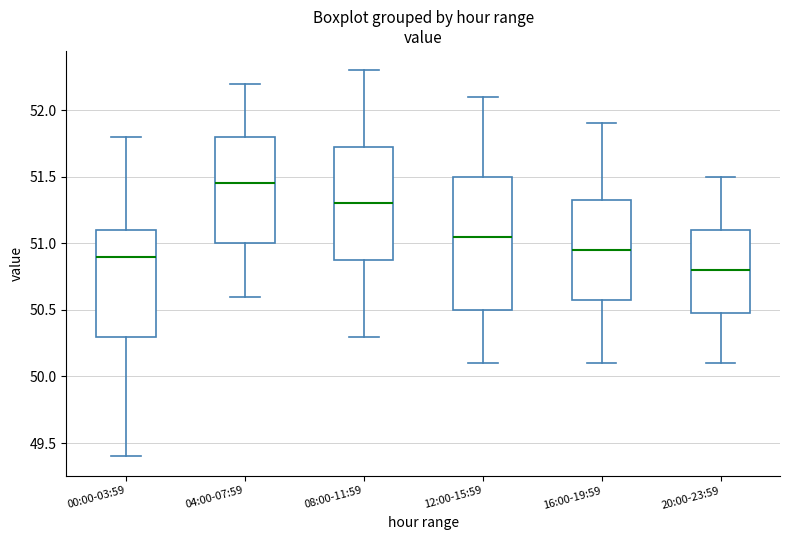

Where is the upper edge of the box for 00:00-03:59 on the y-axis? The values are not printed on the chart, so give them approximately, as read against the axis.

51.10